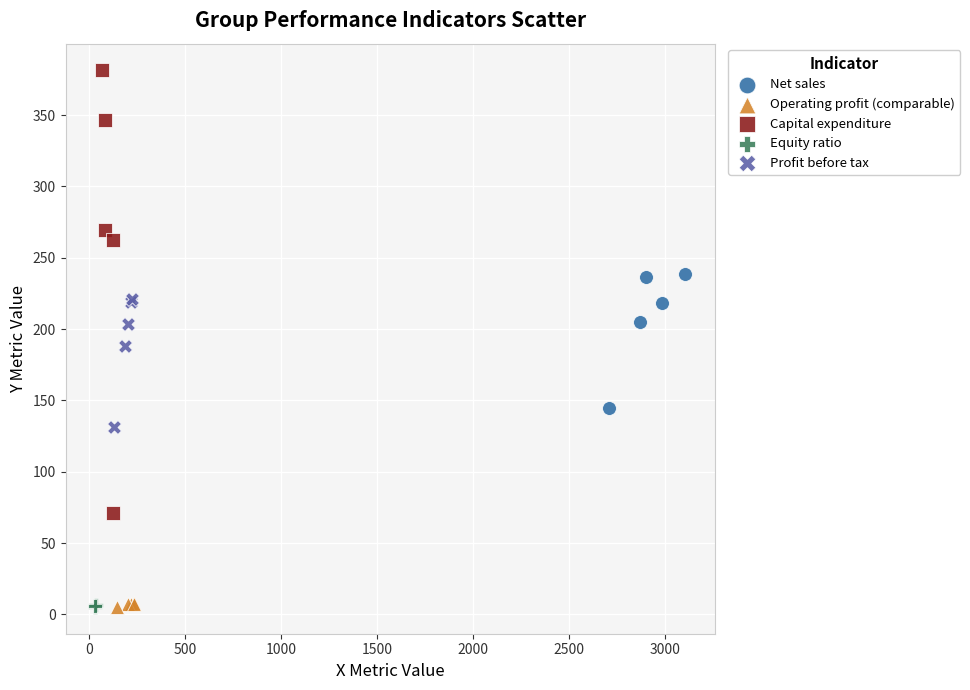

Which series reaches the maximum Y coordinate?

Capital expenditure